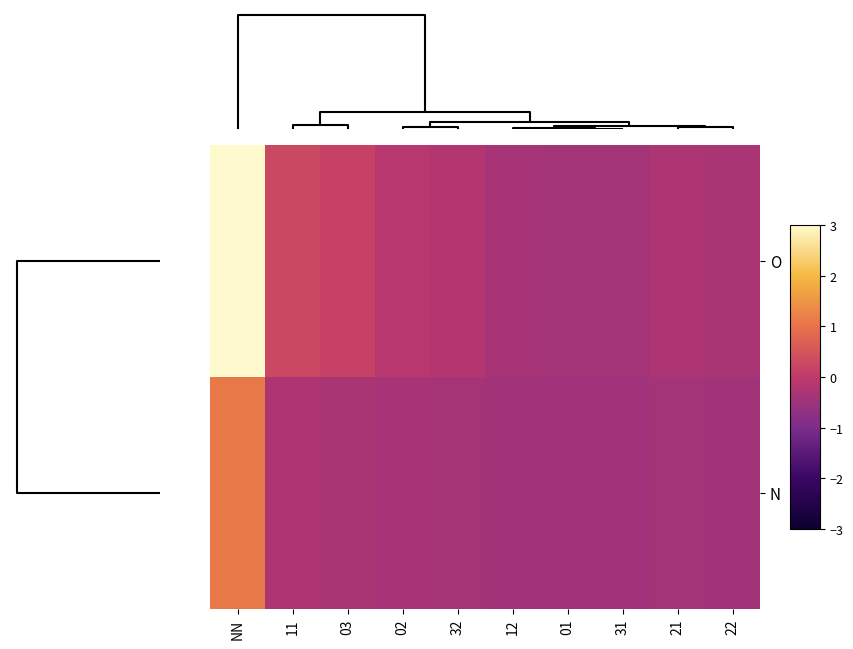

Which series has the largest range (max minus min)?

O